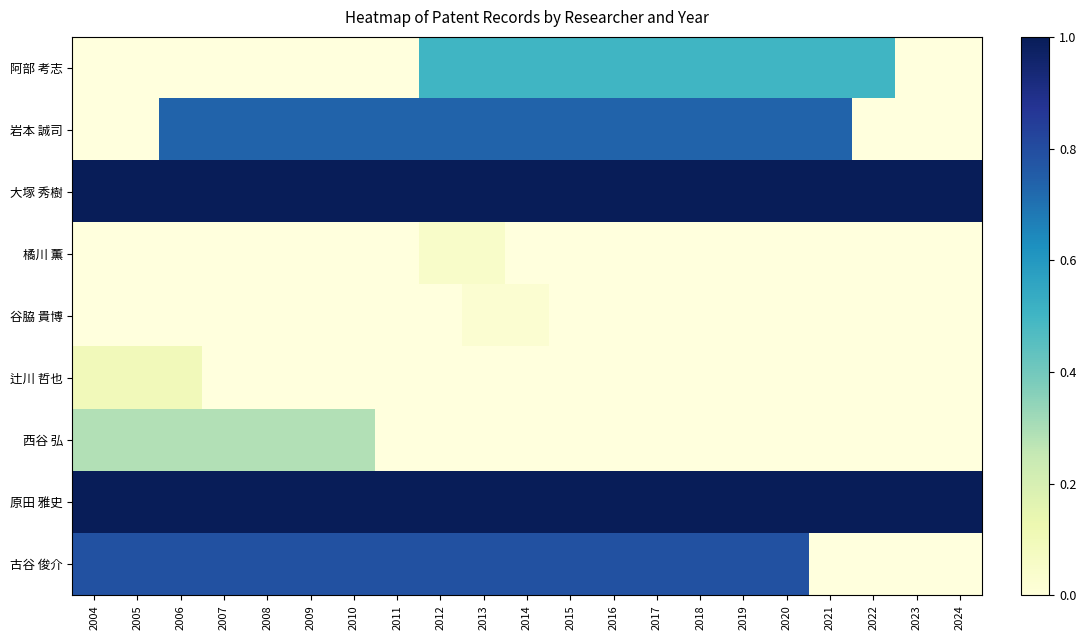

What is the sum of the 原田 雅史 values at 2007 and 2005?

2.0